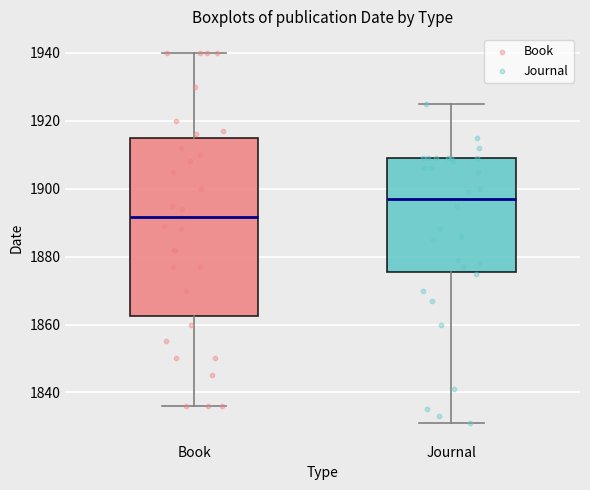

Reading left to right, transcribe this box plot: for each box, give where its median line is, the range the box spans, and where its two whiskers end, as read against the y-axis. The values are not printed on the chart, so give them approximately, as read against the axis.

Book: median 1892, box 1862 to 1916, whiskers 1836 to 1940
Journal: median 1898, box 1876 to 1910, whiskers 1832 to 1926